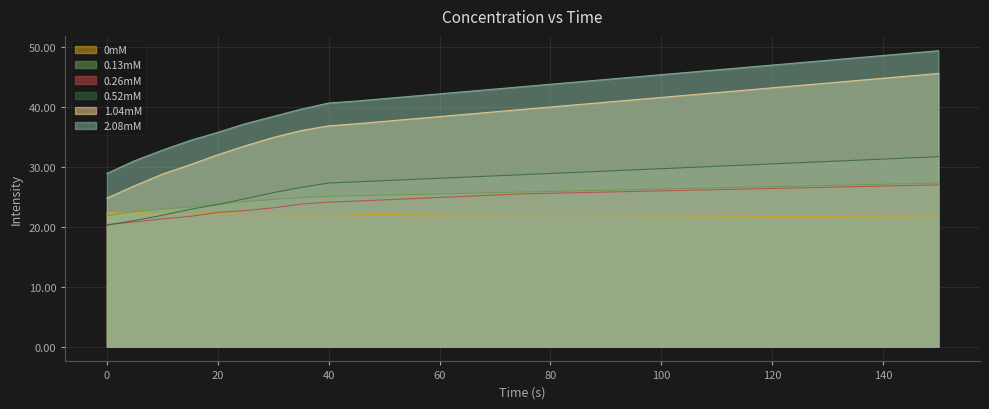

Does the chart display data point markers on the line(s)?

No